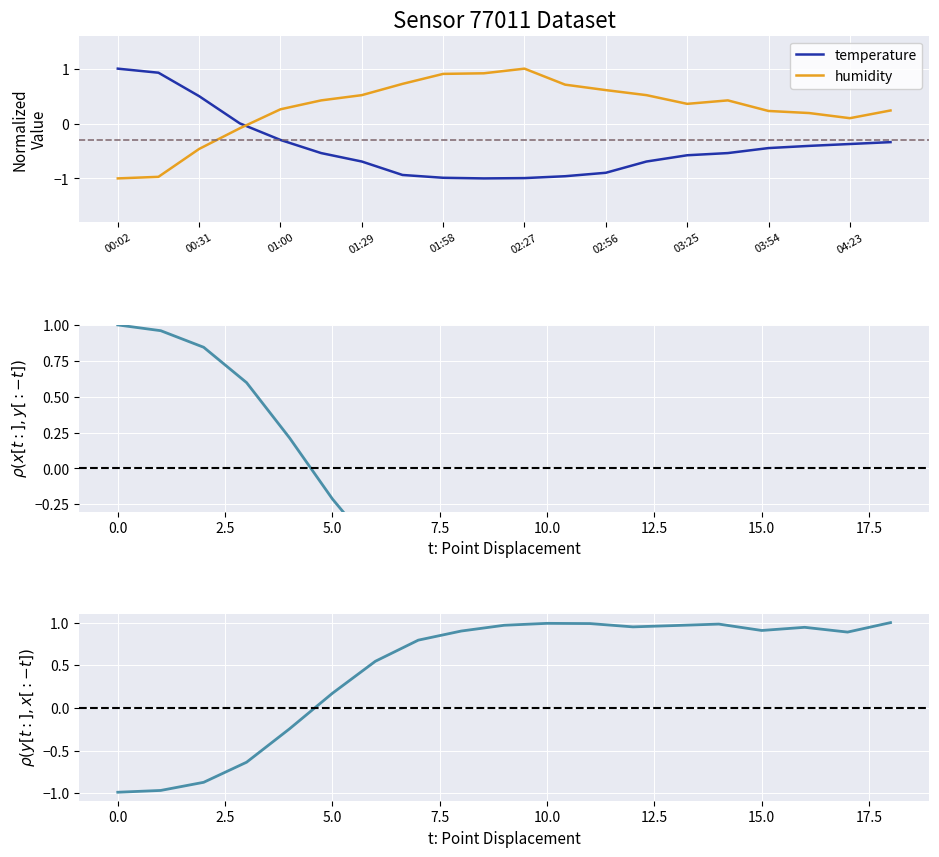

How many times do humidity and temperature cross each other?

1